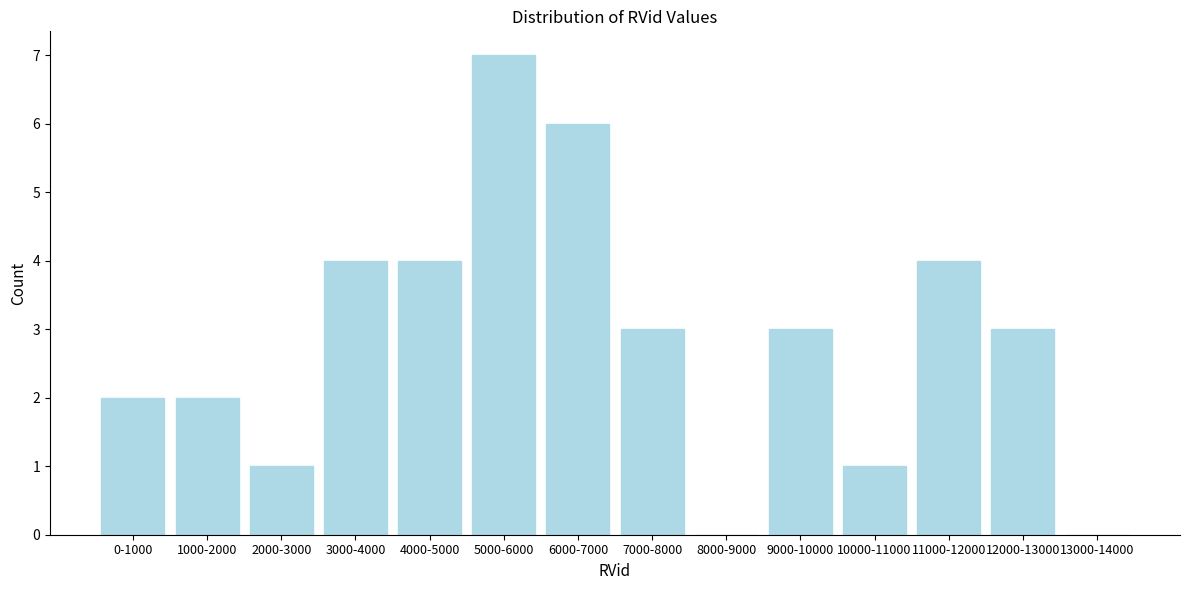

Reading left to right, what are all the values shown in this chart?

0-1000=2	1000-2000=2	2000-3000=1	3000-4000=4	4000-5000=4	5000-6000=7	6000-7000=6	7000-8000=3	8000-9000=0	9000-10000=3	10000-11000=1	11000-12000=4	12000-13000=3	13000-14000=0